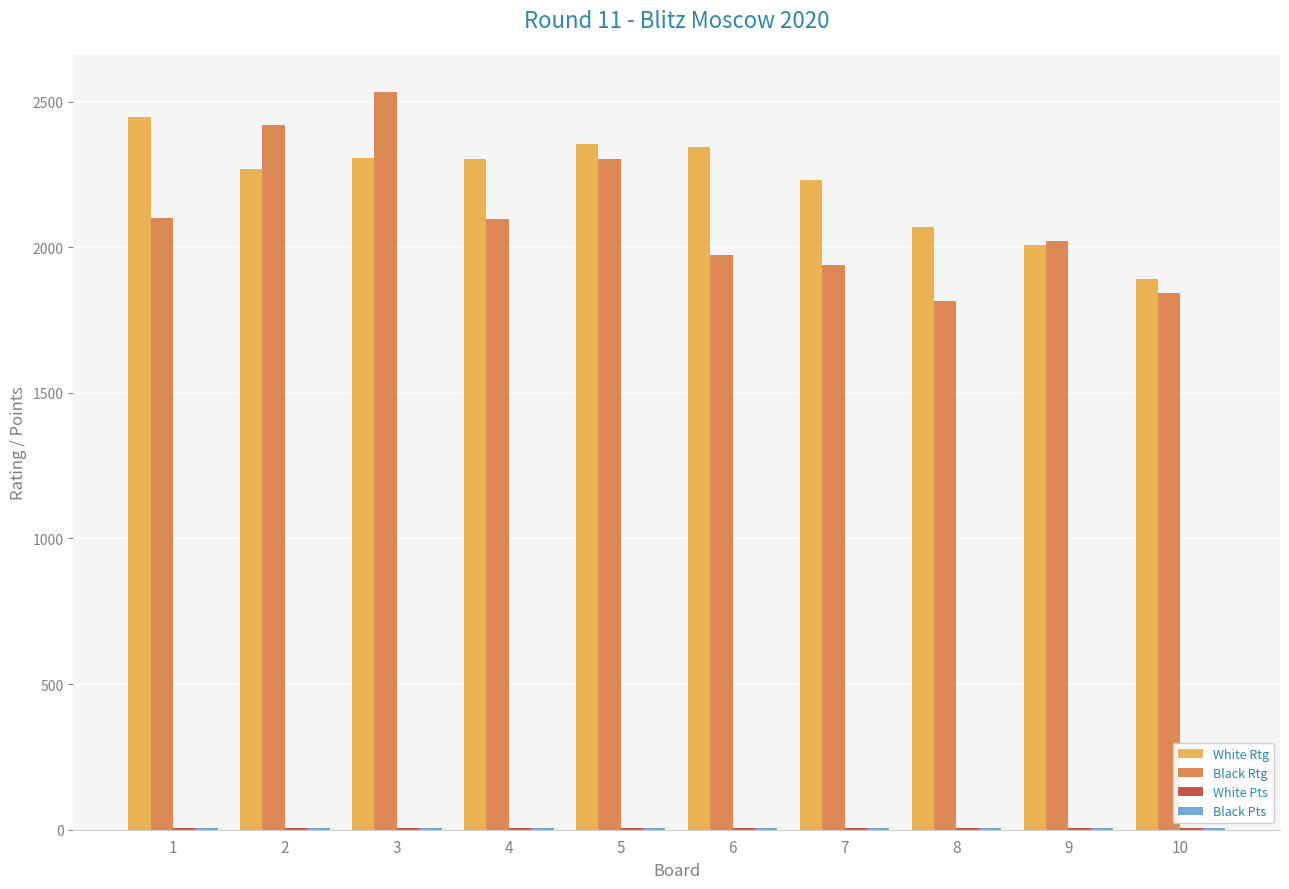

The value of Black Rtg at 3 is 1416.3. True or false?

False